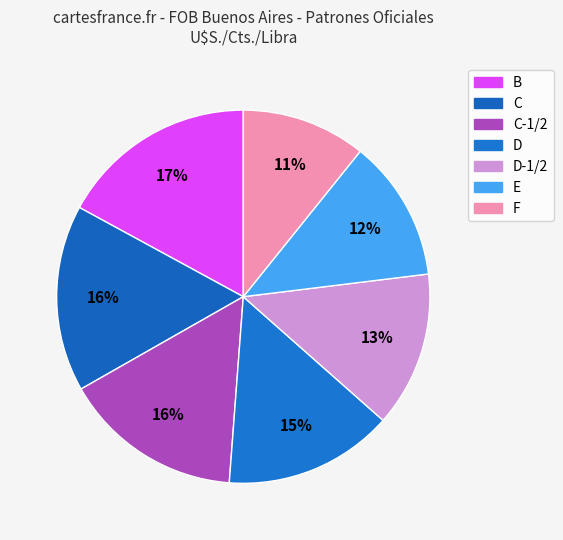

How many segments does this pie chart have?

7